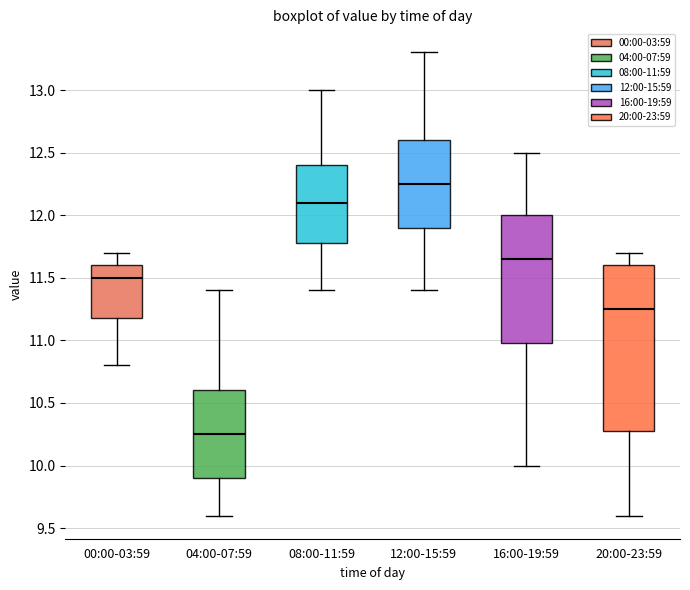

Reading left to right, read every box against the y-axis: the position of its median line, the range the box covers, and the ends of its whiskers. The values are not printed on the chart, so give them approximately, as read against the axis.

00:00-03:59: median 11.50, box 11.20 to 11.60, whiskers 10.80 to 11.70
04:00-07:59: median 10.25, box 9.90 to 10.60, whiskers 9.60 to 11.40
08:00-11:59: median 12.10, box 11.80 to 12.40, whiskers 11.40 to 13.00
12:00-15:59: median 12.25, box 11.90 to 12.60, whiskers 11.40 to 13.30
16:00-19:59: median 11.65, box 11.00 to 12.00, whiskers 10.00 to 12.50
20:00-23:59: median 11.25, box 10.30 to 11.60, whiskers 9.60 to 11.70